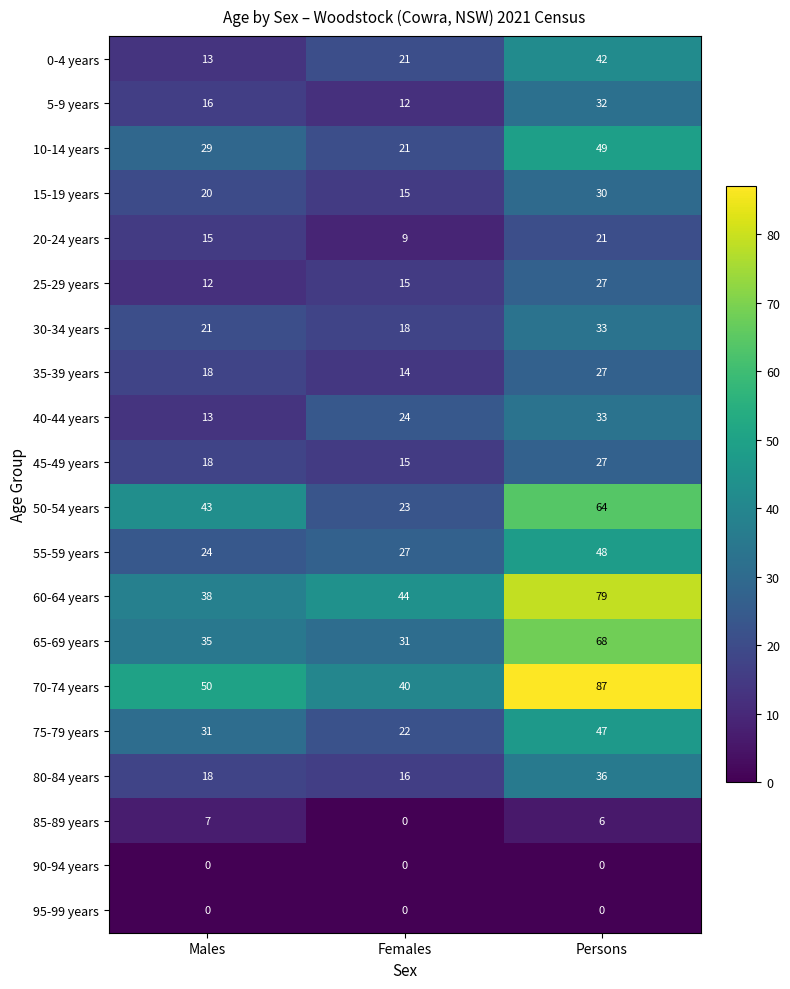

Which series has the largest range (max minus min)?

70-74 years